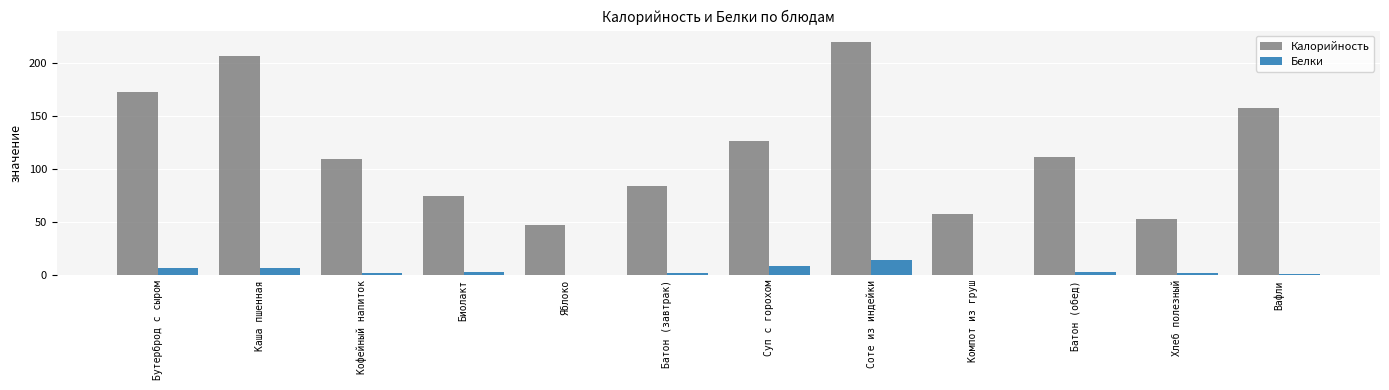

Which series has the widest spread of values?

Калорийность